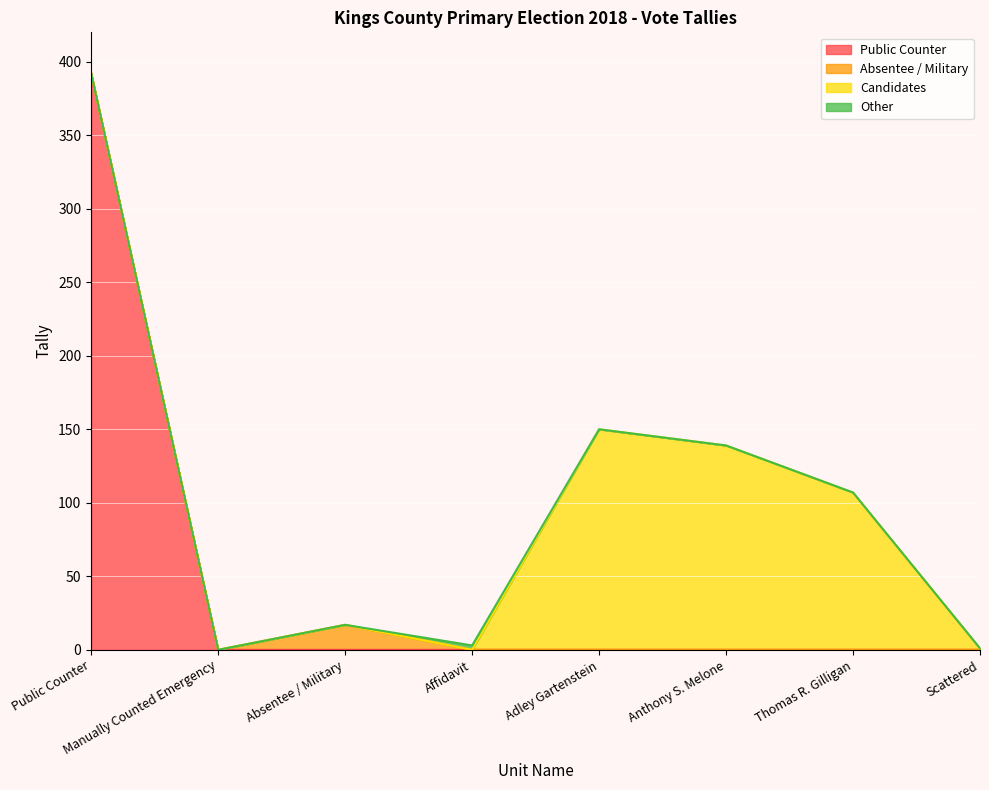

What is the total value across all series at Absentee / Military?

17